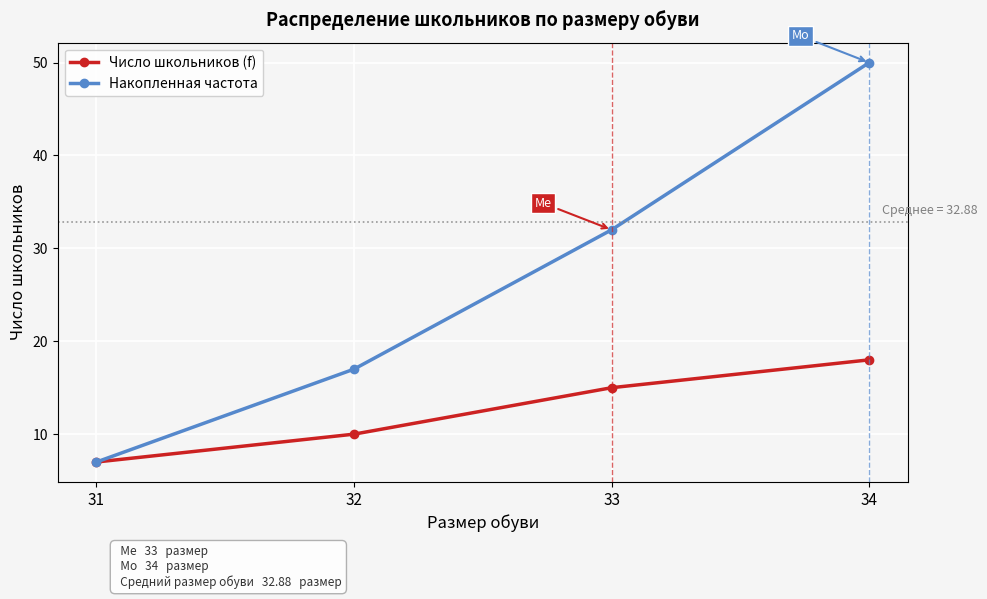

Read the Накопленная частота value at 31, to the nearest 5.

5